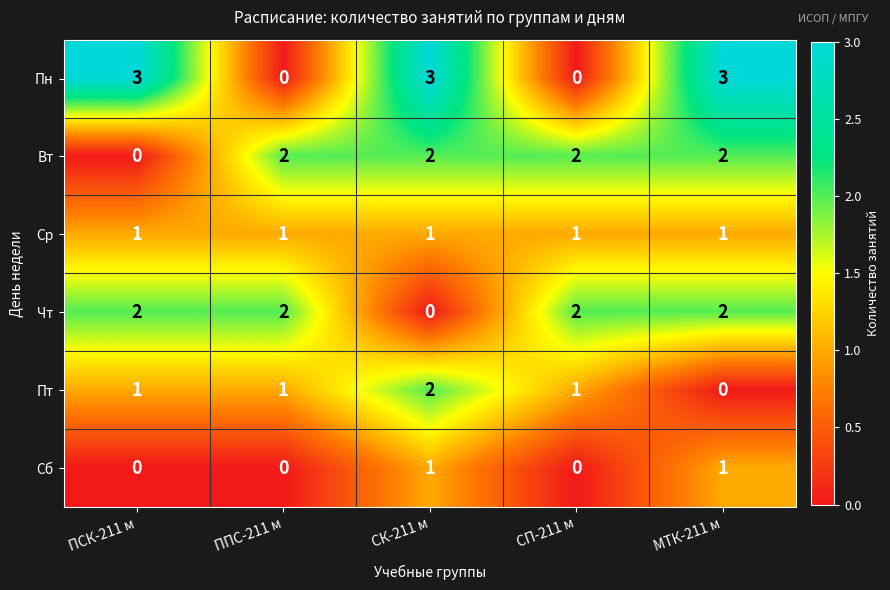

What is the difference between the highest and lowest values at СП-211 м?

2